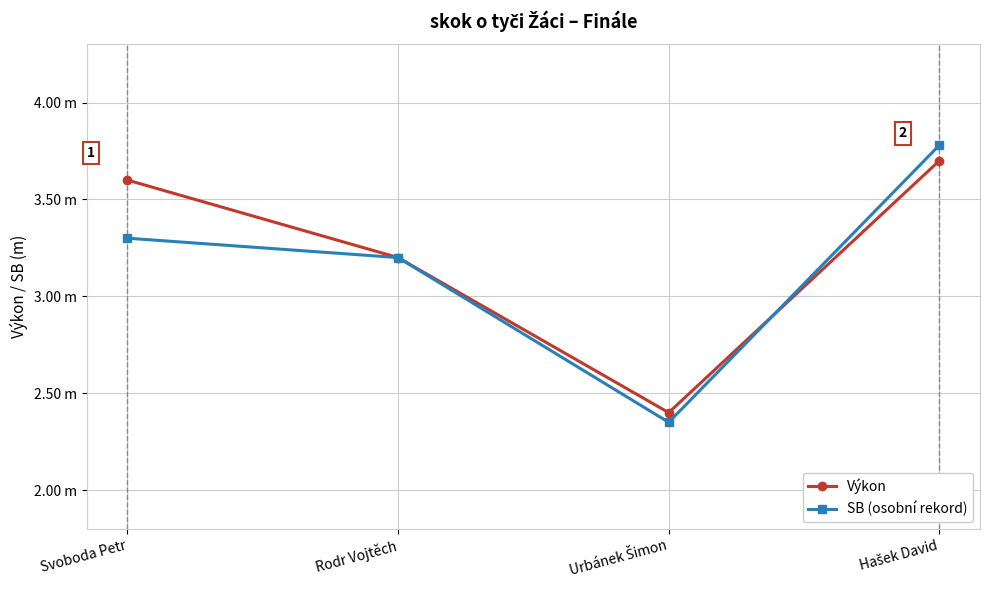

What are all the series names shown in the legend?

Výkon, SB (osobní rekord)